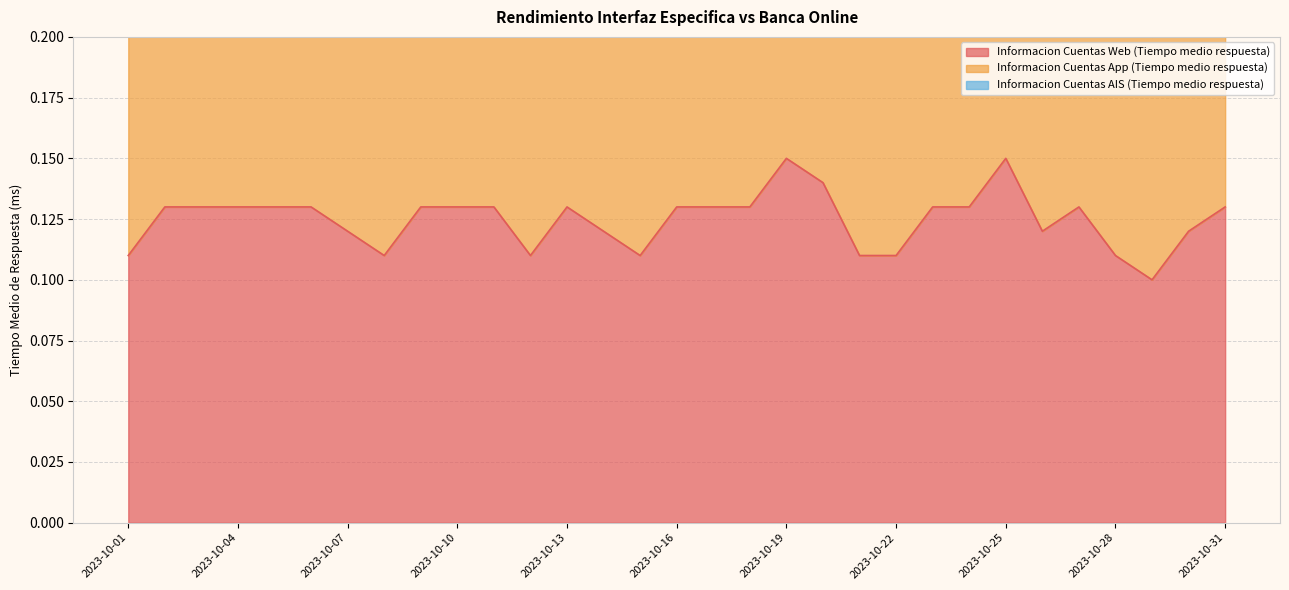

How many interior local valleys does the Informacion Cuentas App (Tiempo medio respuesta) series have?

5